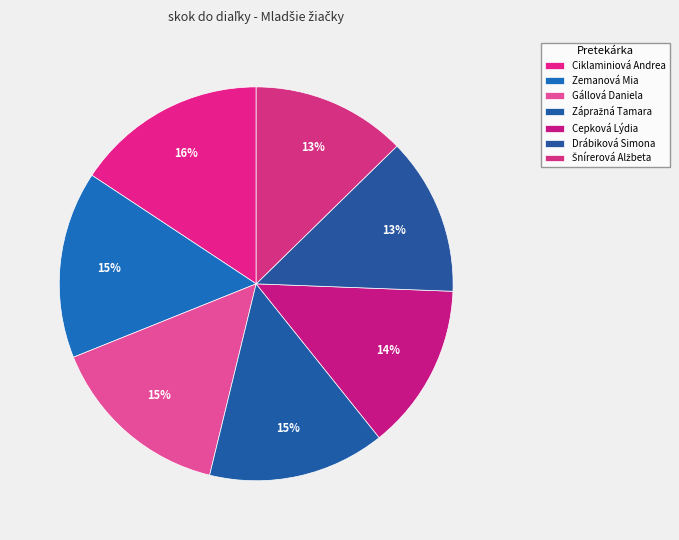

Is it true that Zemanová Mia is 15% of the pie?

True